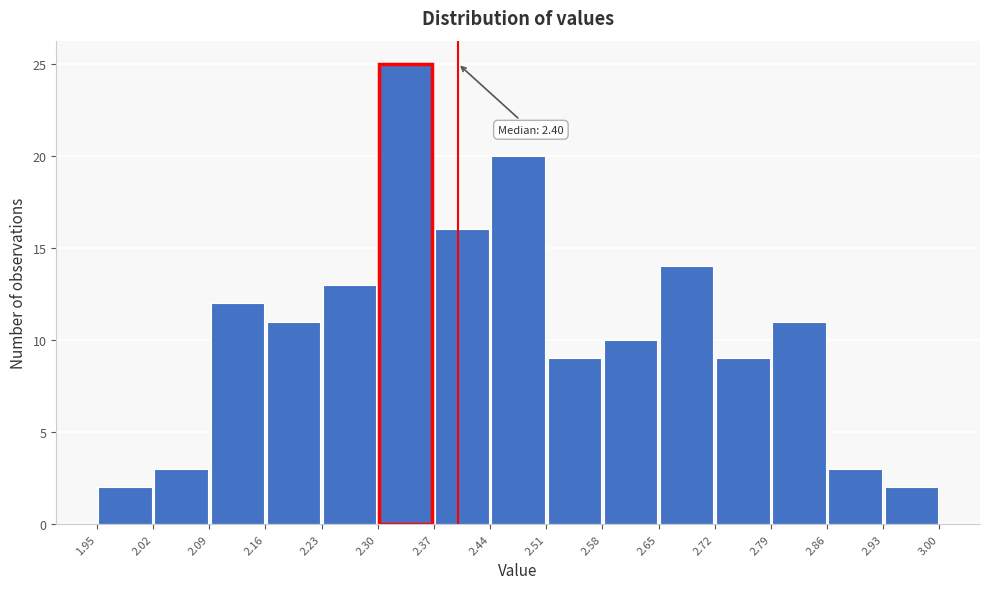

Which range on the x-axis has the tallest bar?

2.30 to 2.37